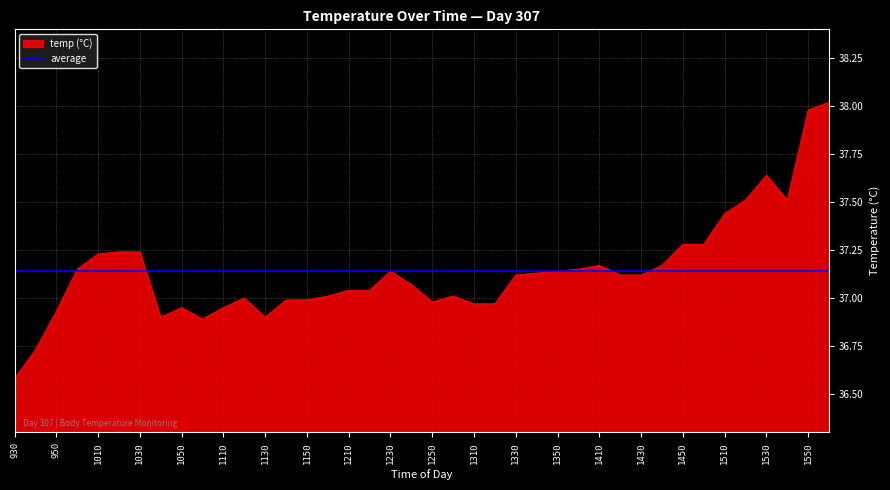

Count the number of data series in this chart.

2